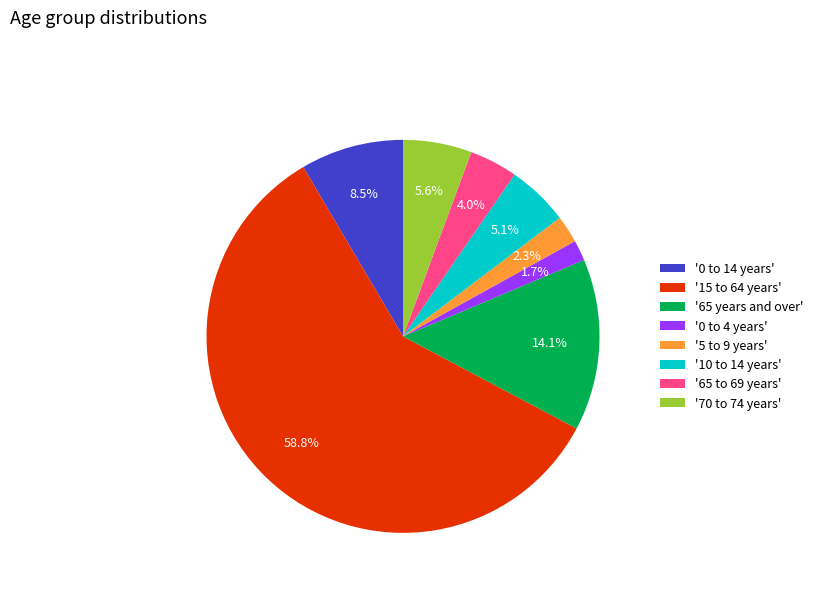

Between '65 years and over' and '5 to 9 years', which is larger?

'65 years and over'